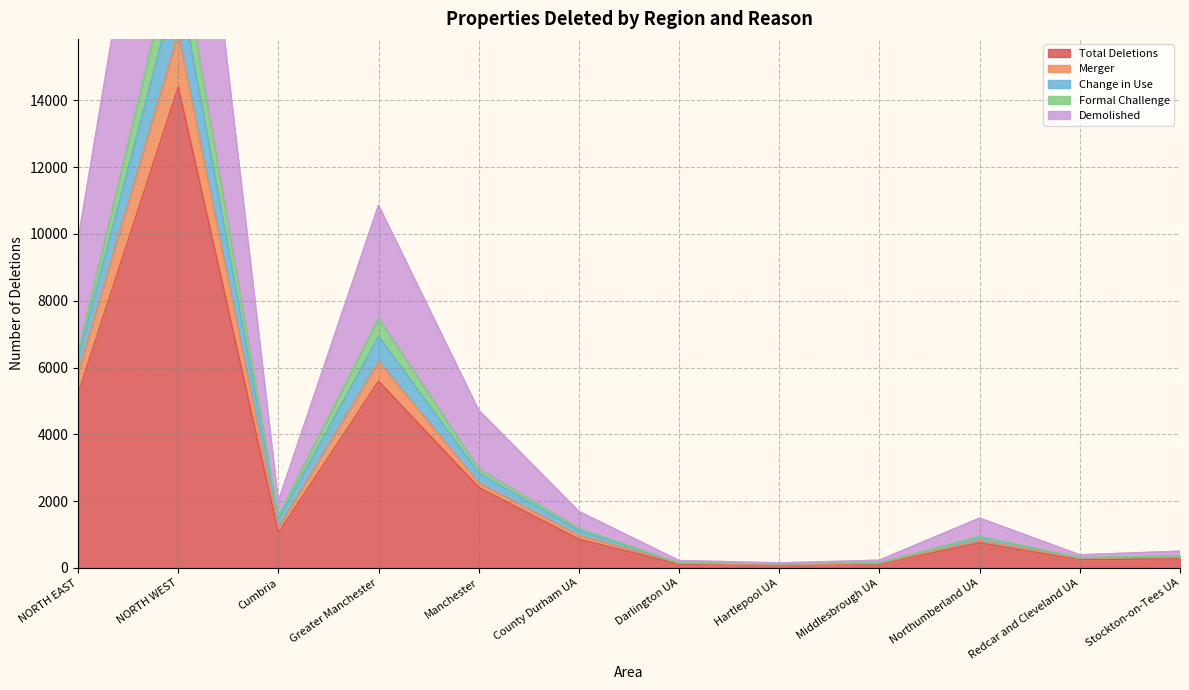

The value of Merger at Manchester is 4315. True or false?

False